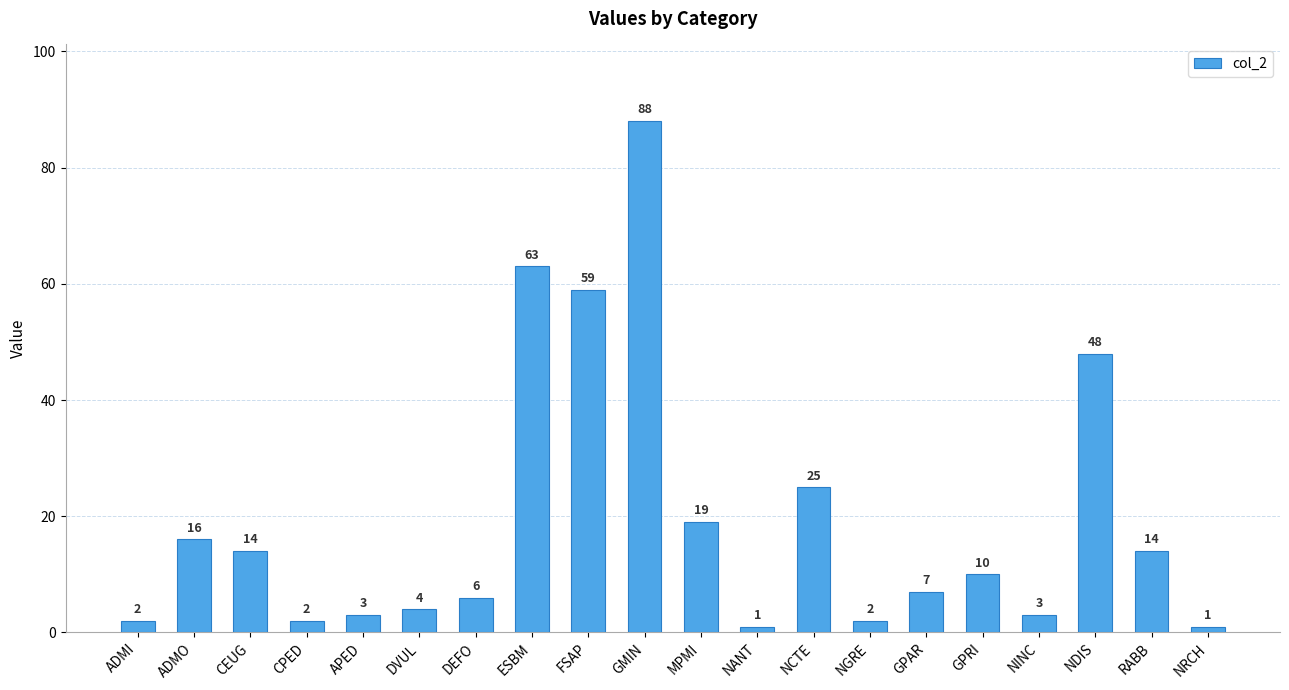

What is the difference between the maximum and second lowest values?

87